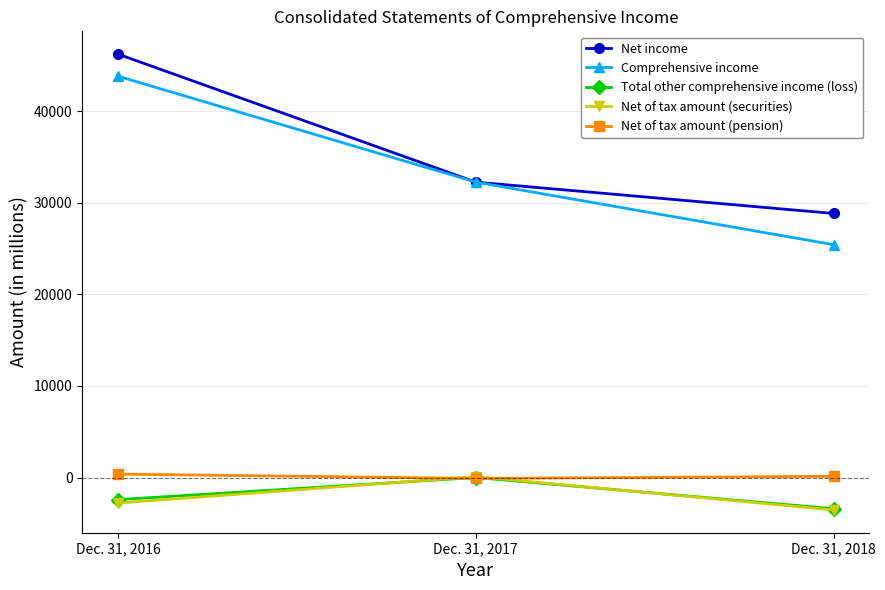

At which label is Net income closest to 37546?

Dec. 31, 2017